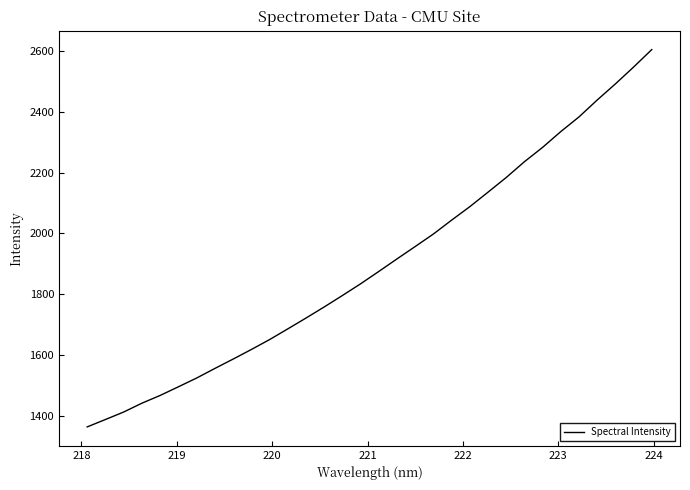

Count the number of categories in the chart.

32